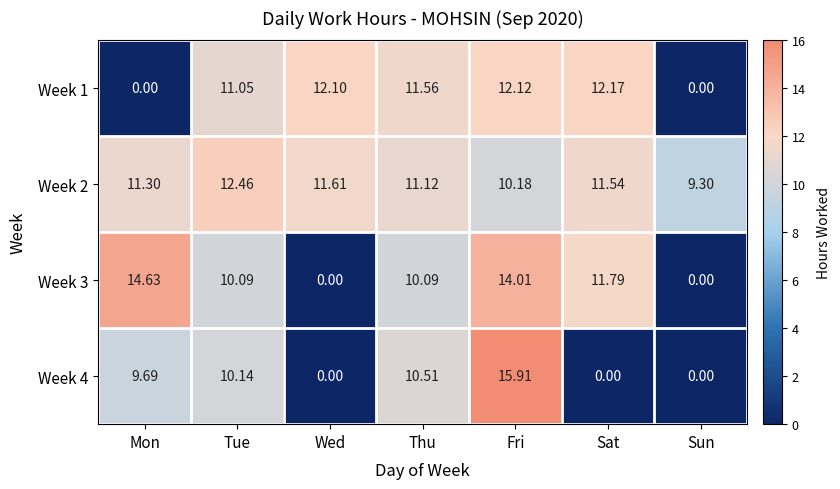

At which category does the chart reach its peak across all series?

Fri